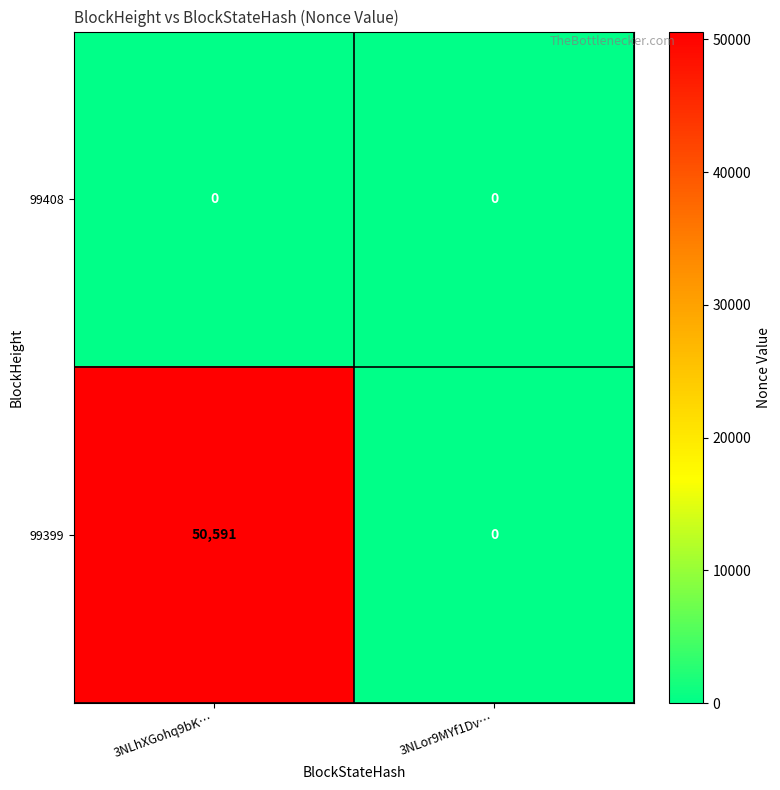

List the series in order of their peak value, highest first.

99399, 99408